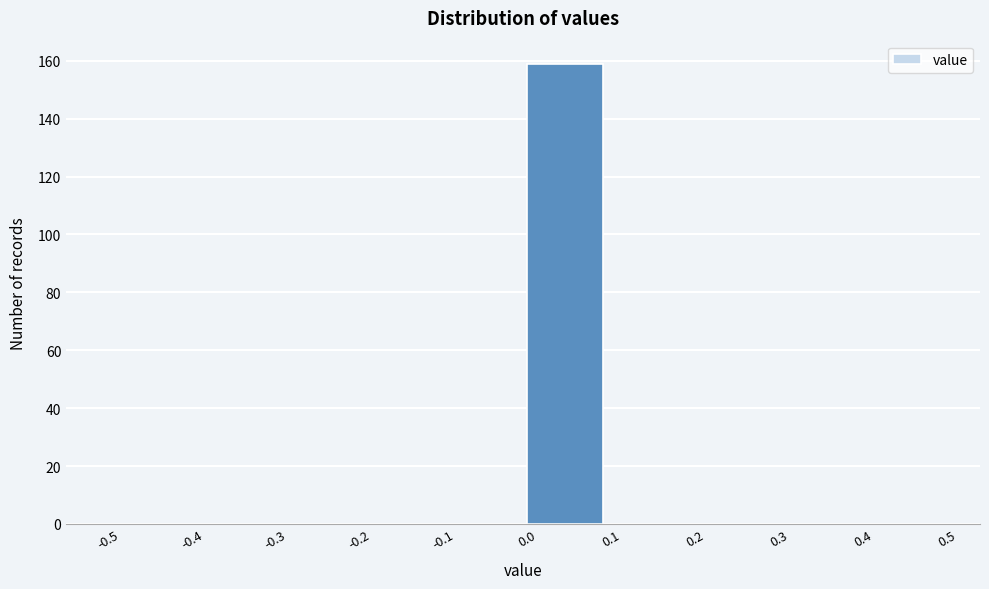

Reading left to right, list every bar in this chart as the range it spans on the x-axis followed by its height. The values are not printed on the chart, so give them approximately, as read against the axis.

-0.5 to -0.4: 0
-0.4 to -0.3: 0
-0.3 to -0.2: 0
-0.2 to -0.1: 0
-0.1 to 0.0: 0
0.0 to 0.1: 160
0.1 to 0.2: 0
0.2 to 0.3: 0
0.3 to 0.4: 0
0.4 to 0.5: 0